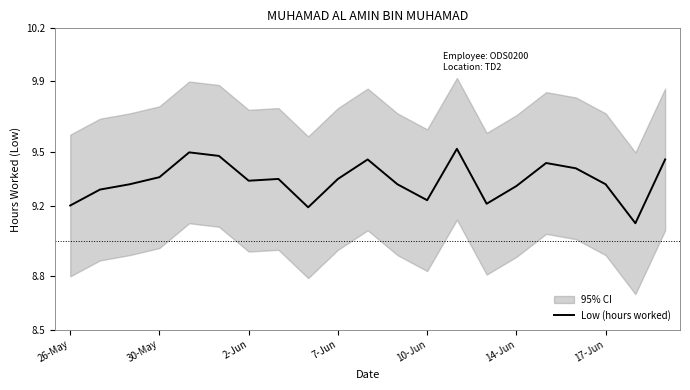

True or false: there are more than 2 points higher than both neighbors.

True